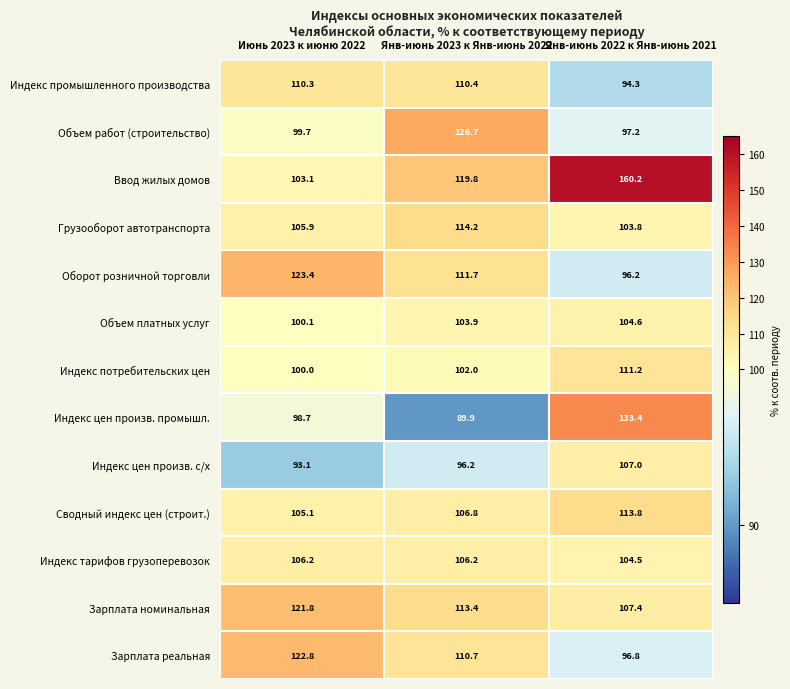

How many data points does each series have?

3